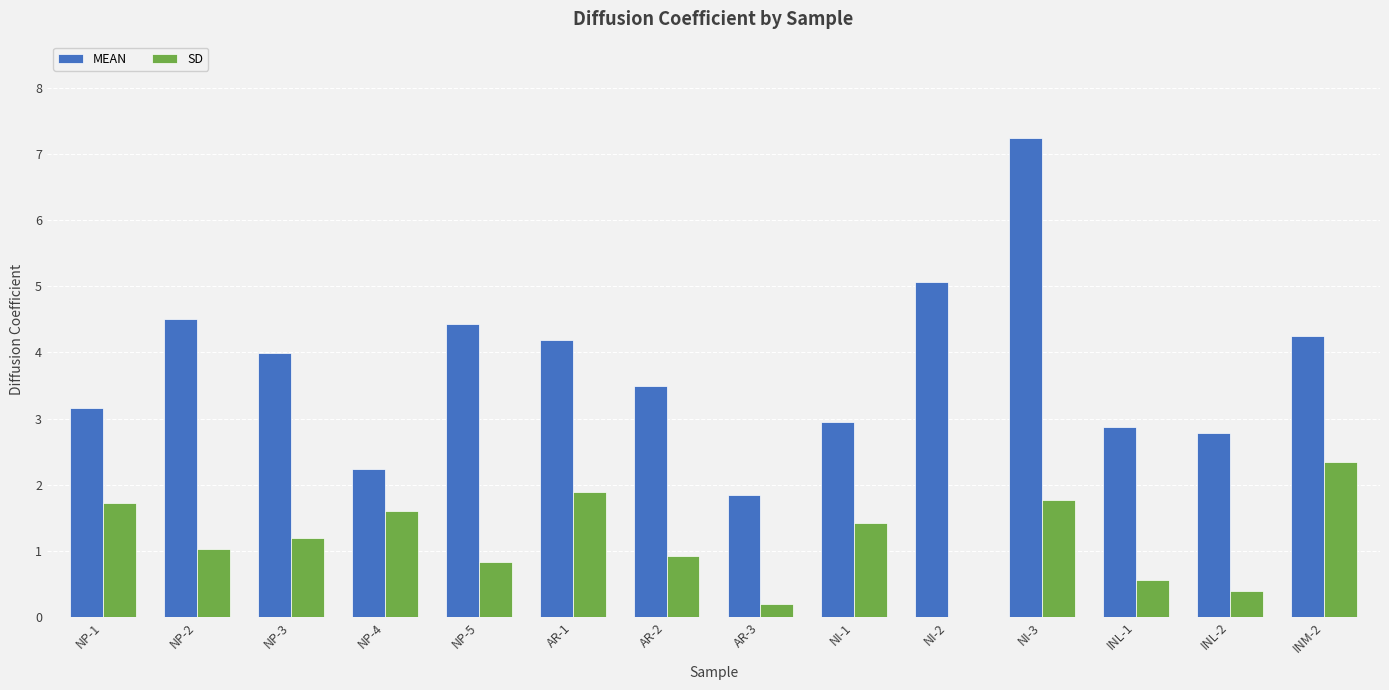

What is the sum of the MEAN values at NI-2 and NP-3?

9.1